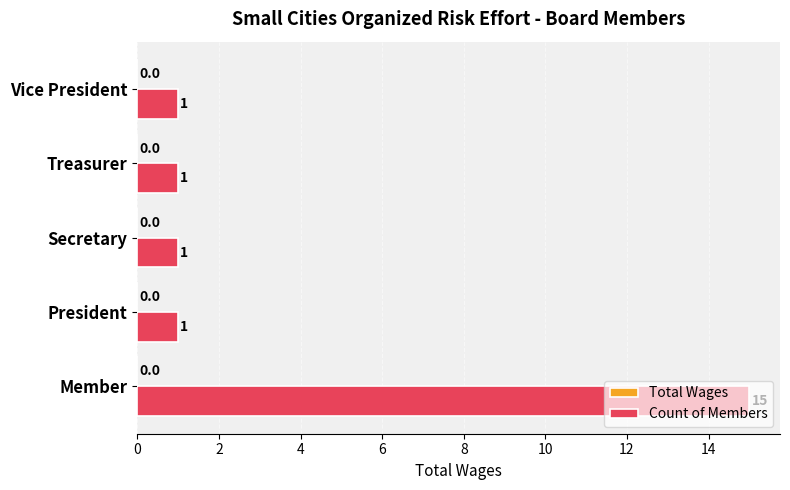

True or false: the data shows 2 at Secretary.

False